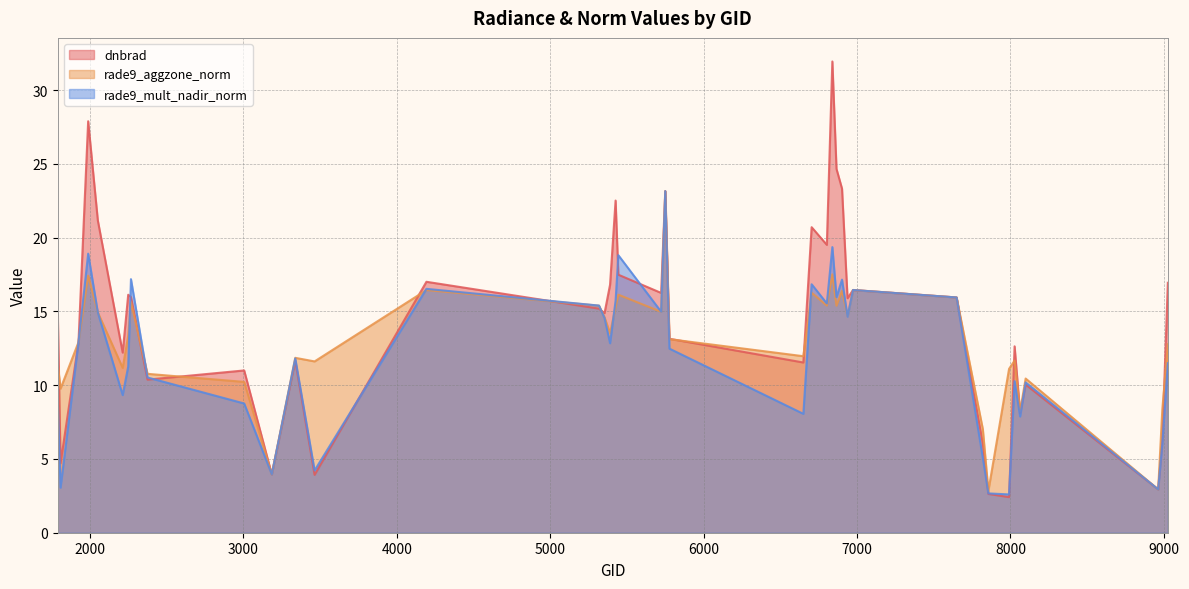

The dnbrad series shows 3.6 at 5777. True or false?

False